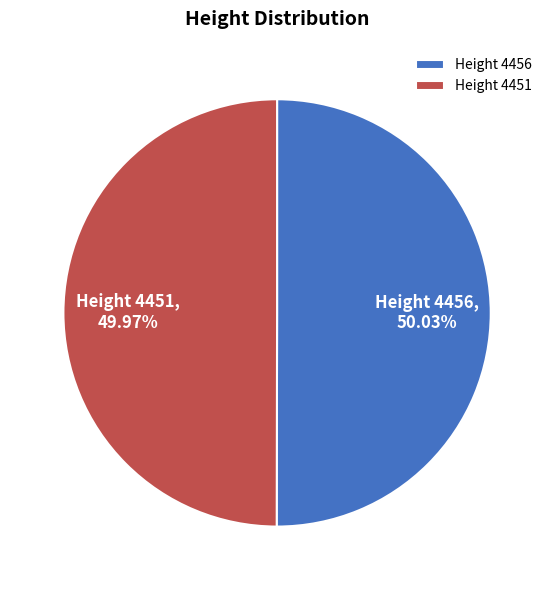

Does any single category account for the majority?

Yes